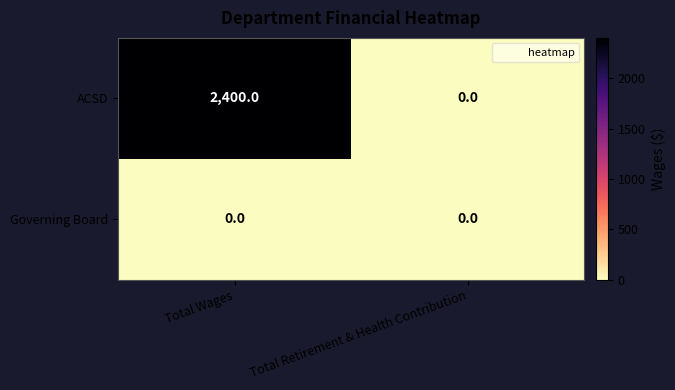

What is the highest value of the ACSD series?

2400